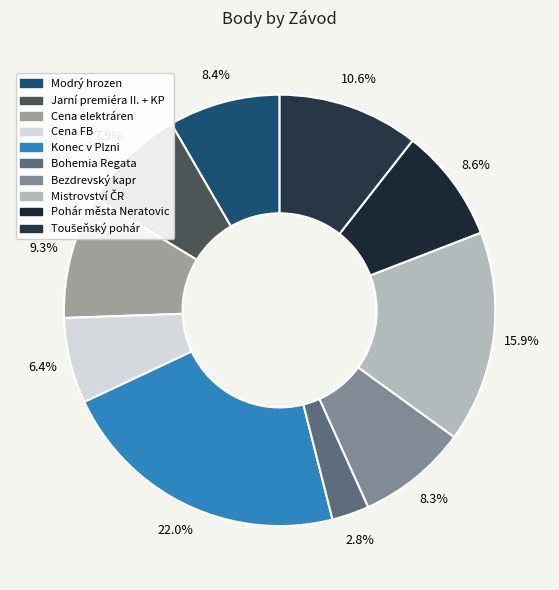

Which category has the biggest portion of the pie?

Konec v Plzni